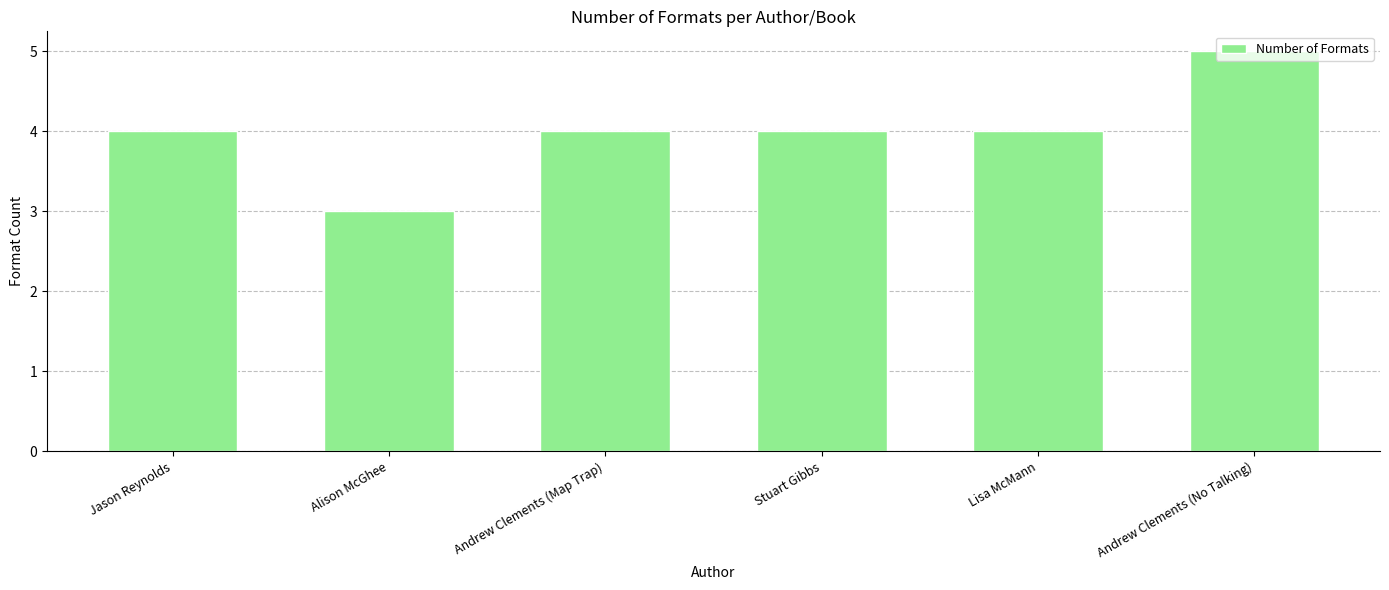

Reading left to right, what are all the values shown in this chart?

4	3	4	4	4	5